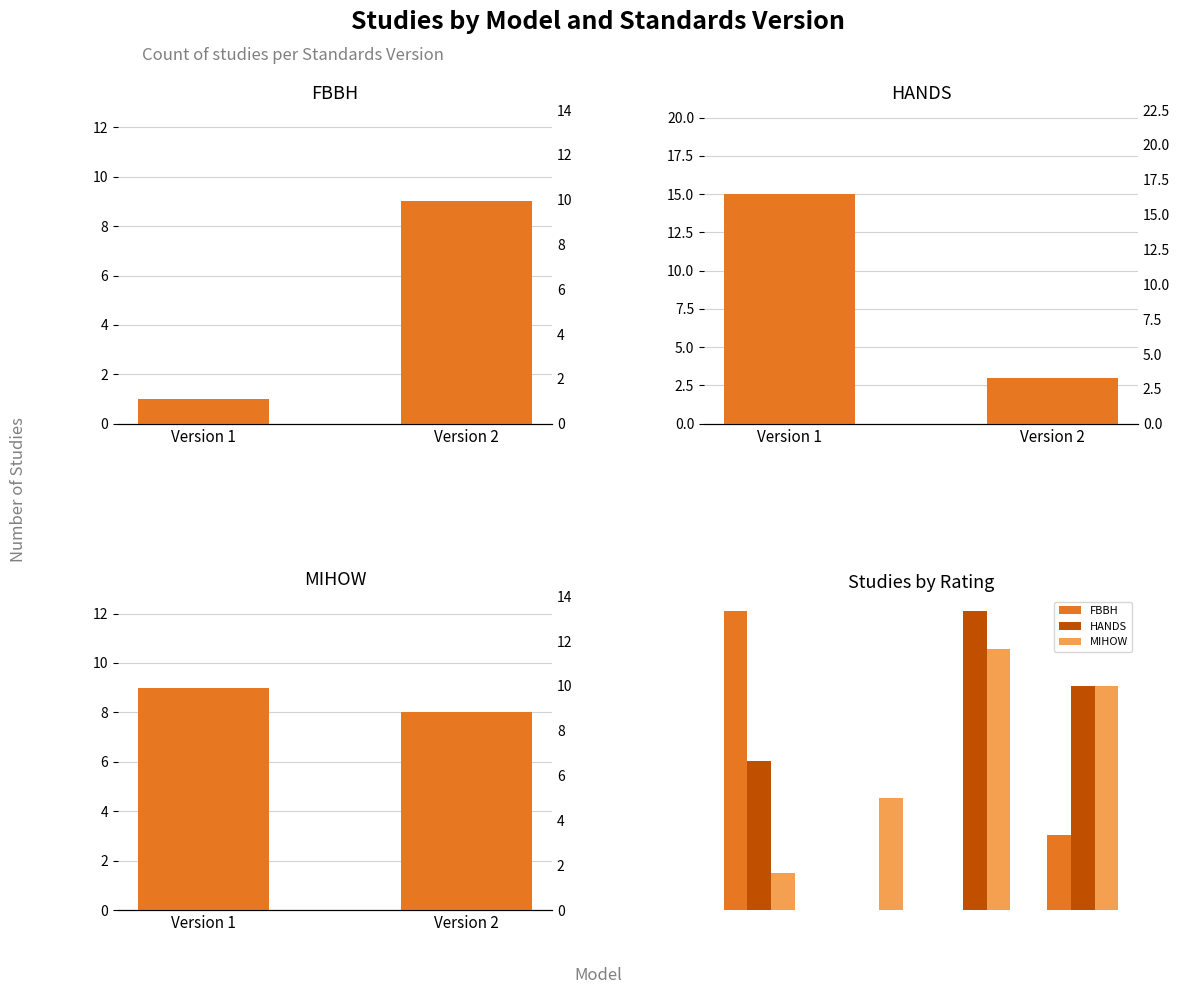

Which category has the highest value across all series?

Low